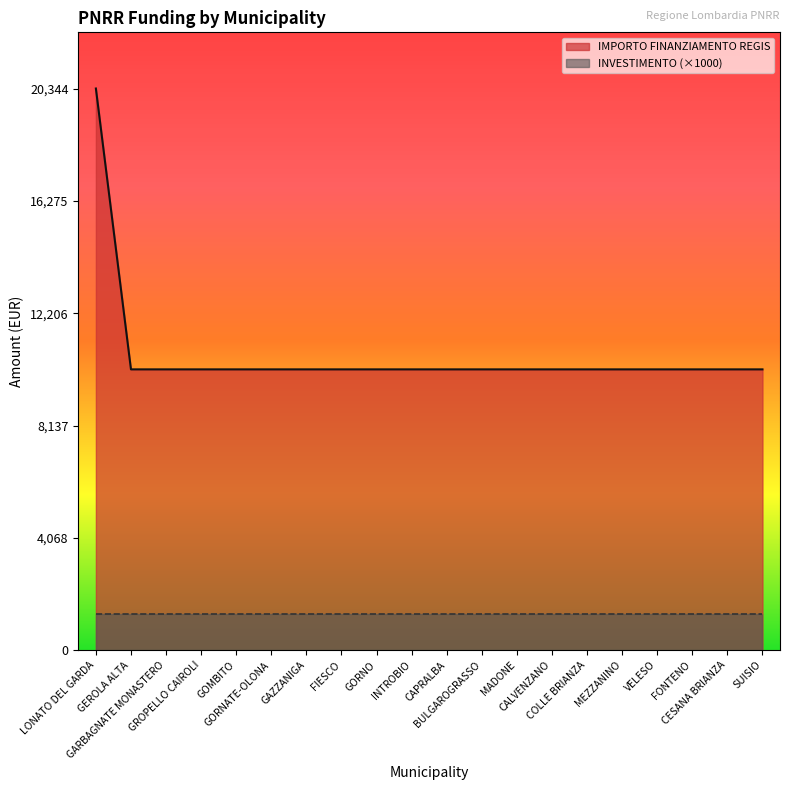

True or false: the data shows 10172 at CESANA BRIANZA.

True